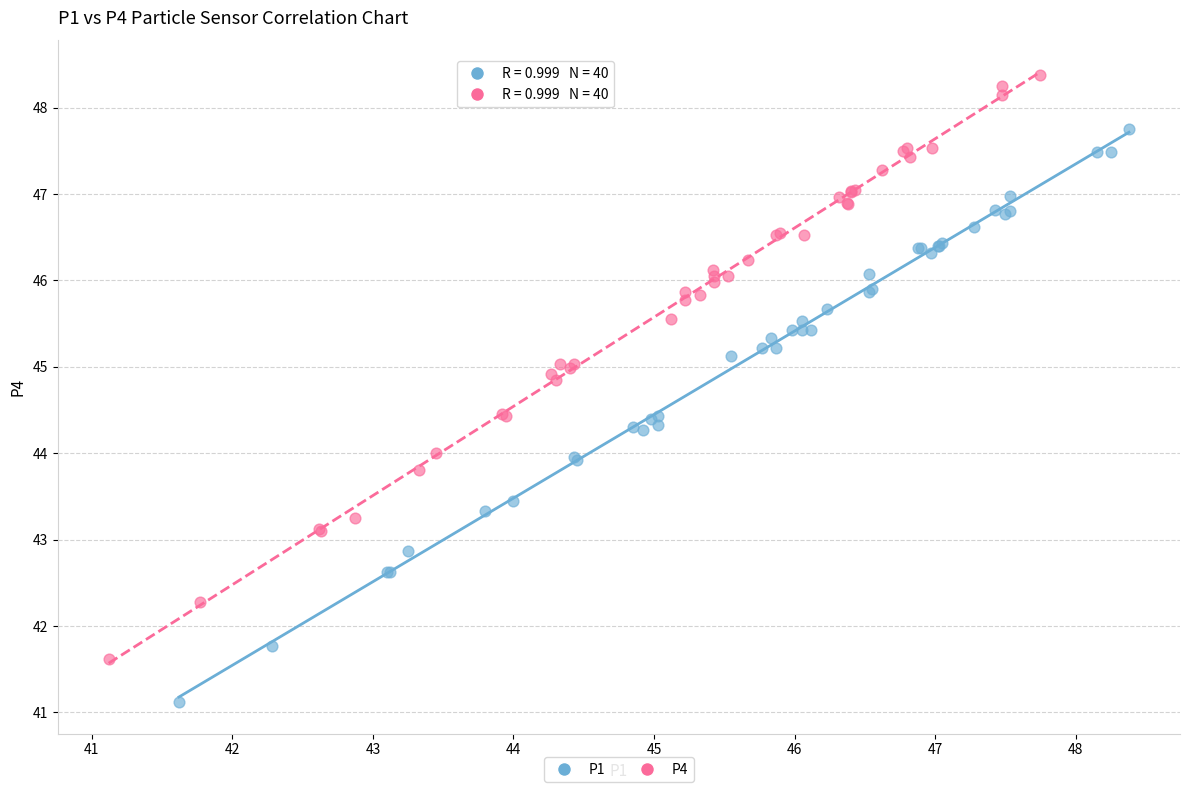

Which series contains the highest Y value?

P4